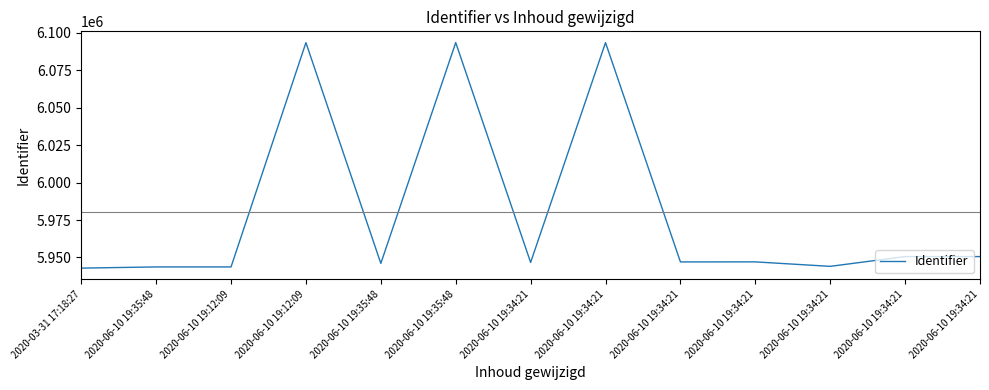

What is the label of the 8th point from the right?

2020-06-10 19:35:48